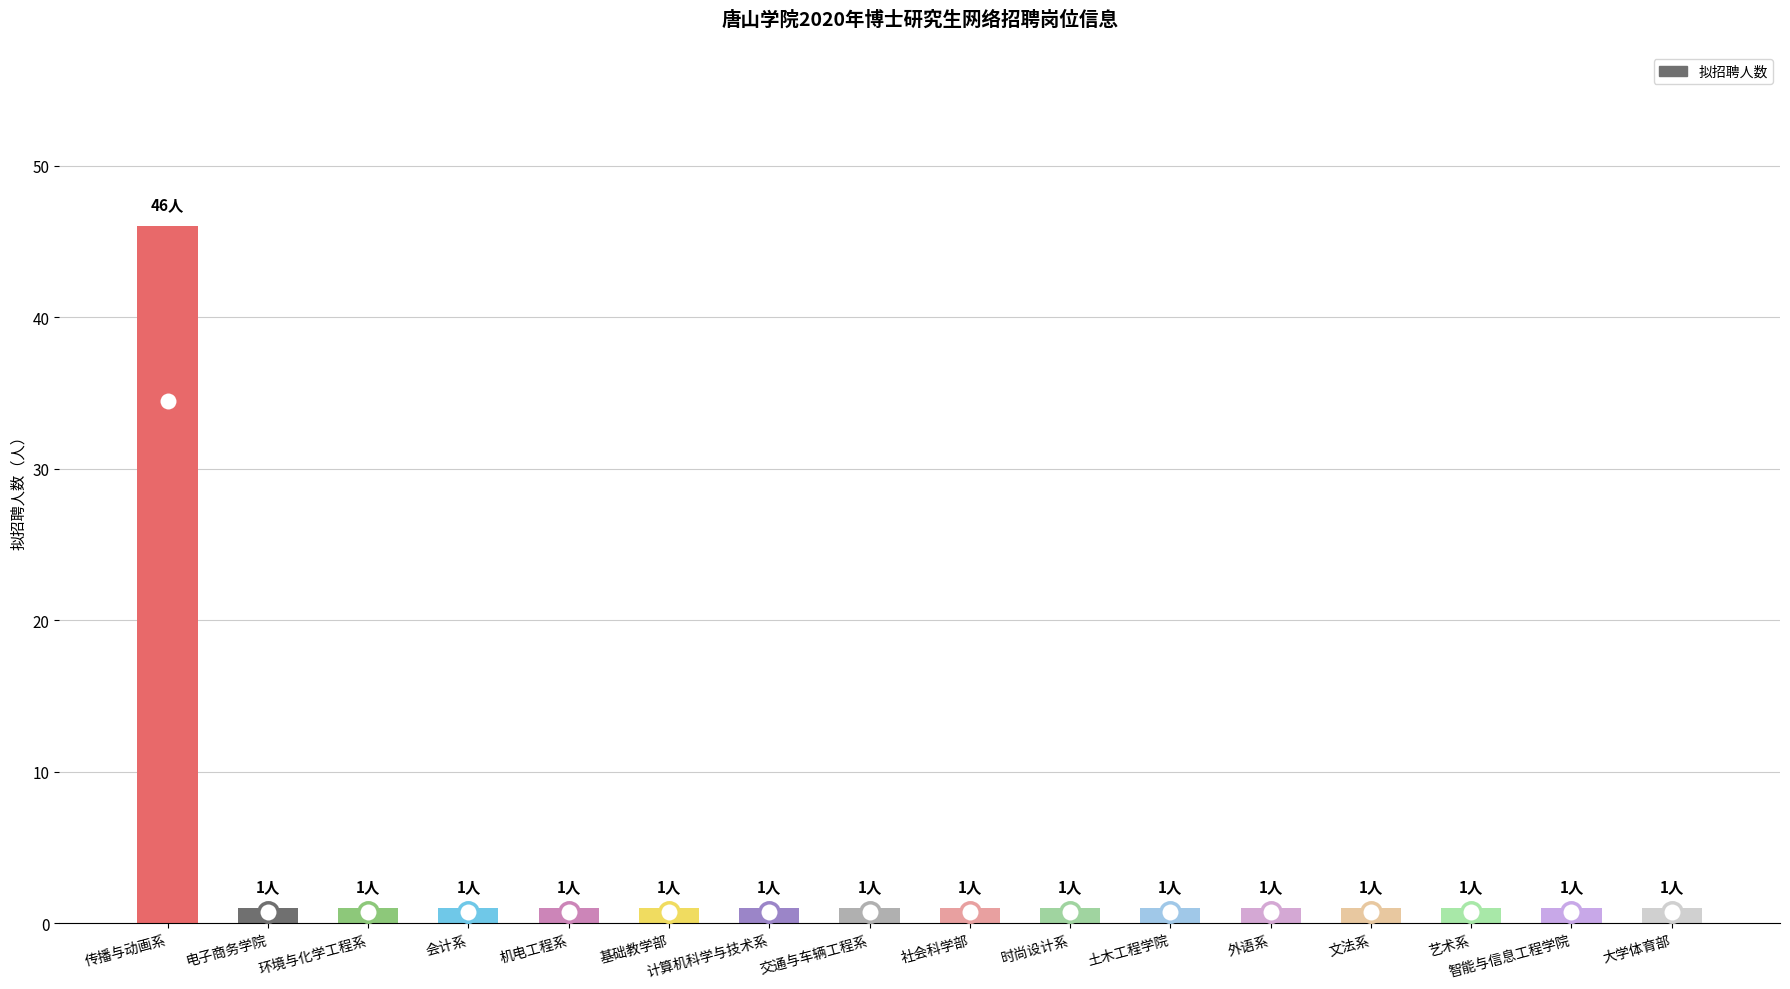

What is the average value?

4